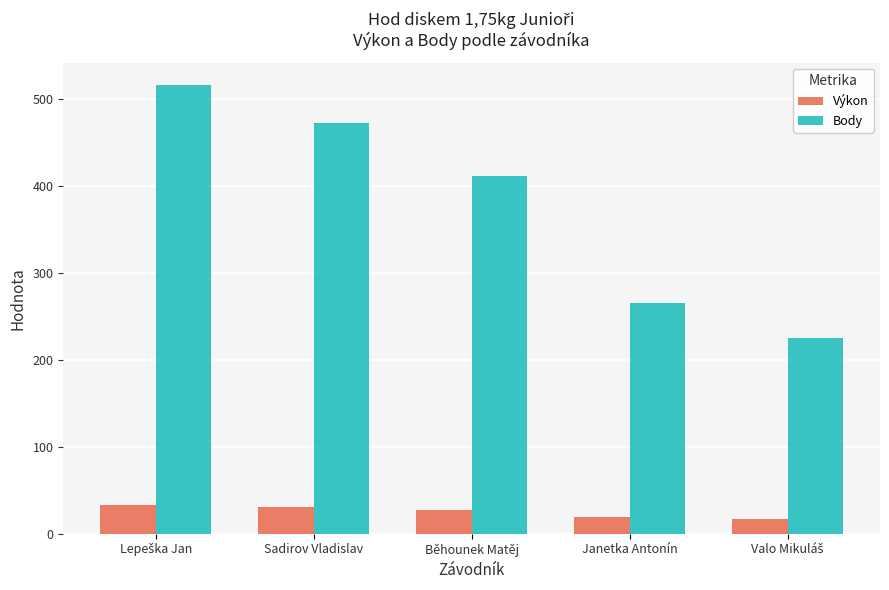

Which series has the widest spread of values?

Body